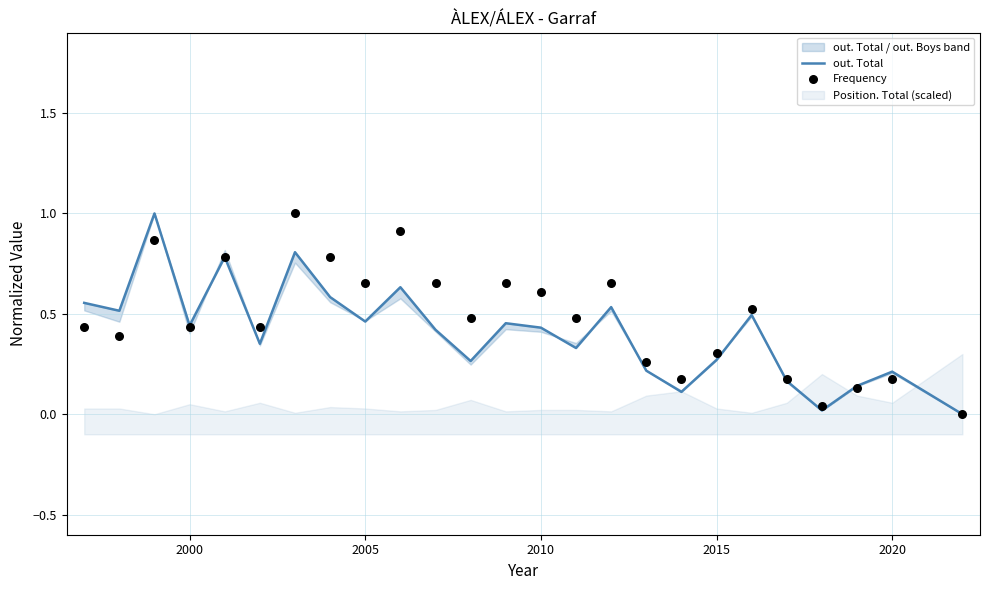

Which series contains the highest Y value?

out. Total